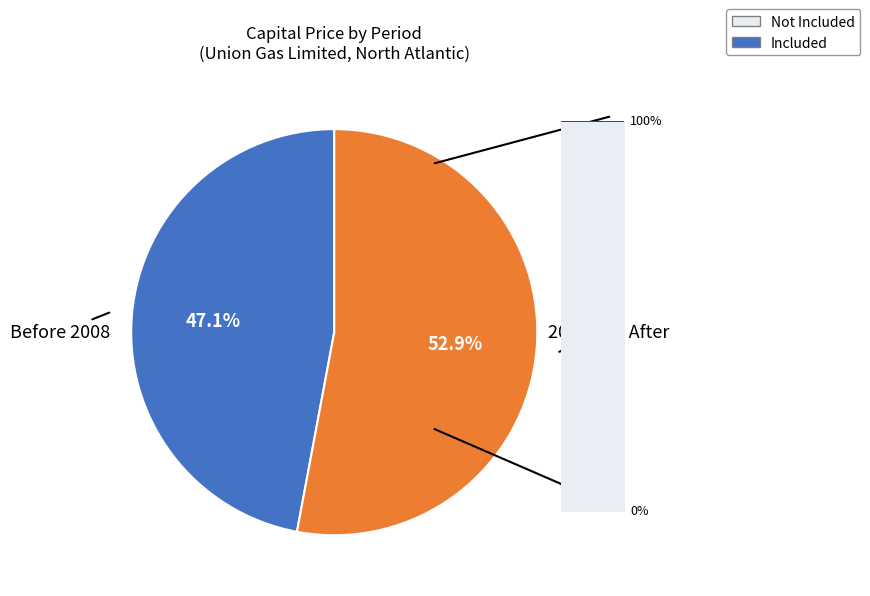

What percentage is NOT represented by 2011?

93.6%